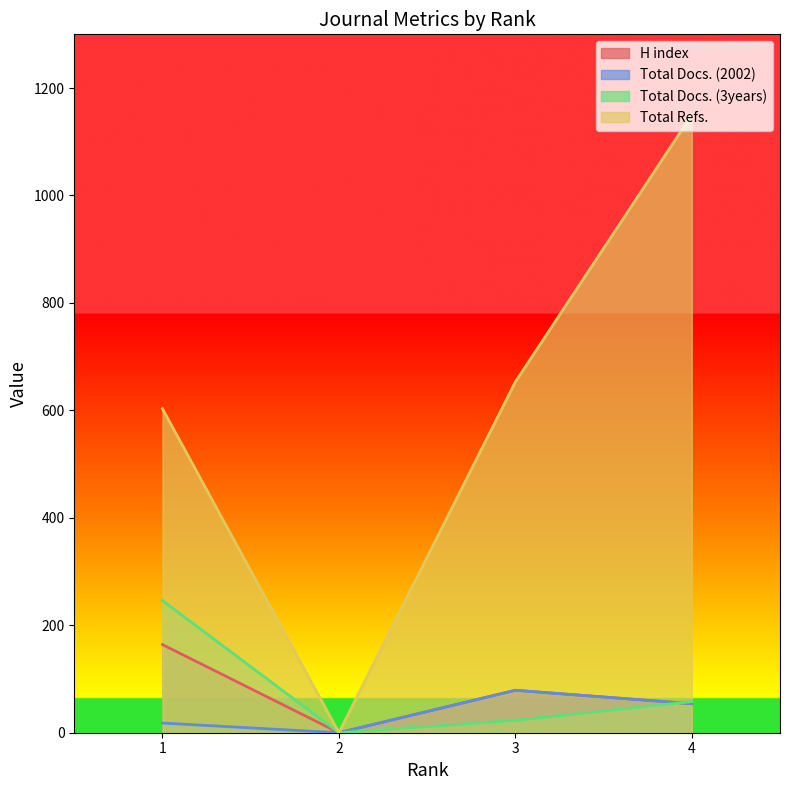

Which series has the largest total across all categories?

Total Refs.